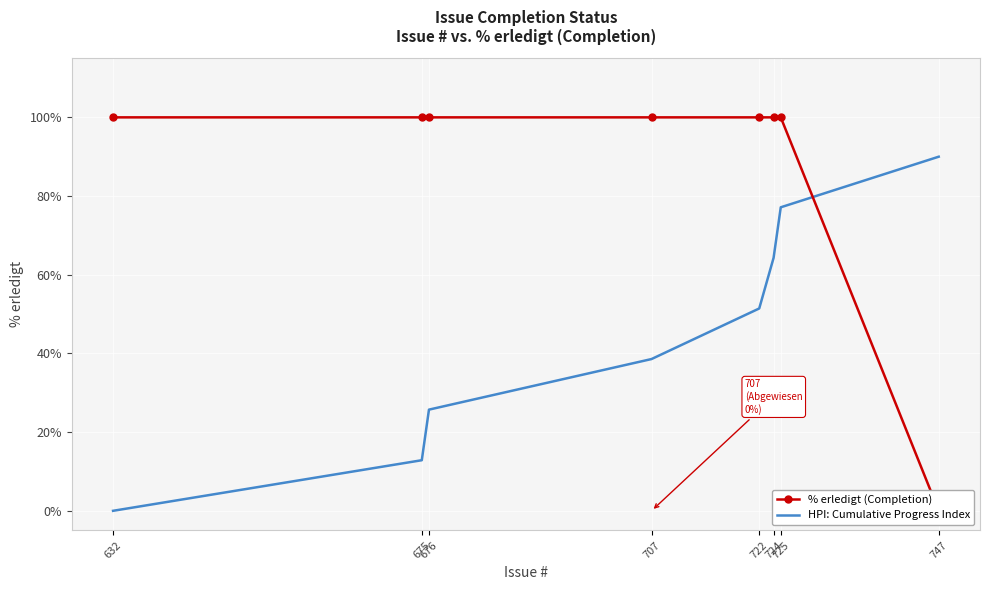

What is the difference between the maximum and second lowest values in the HPI: Cumulative Progress Index series?

77.1